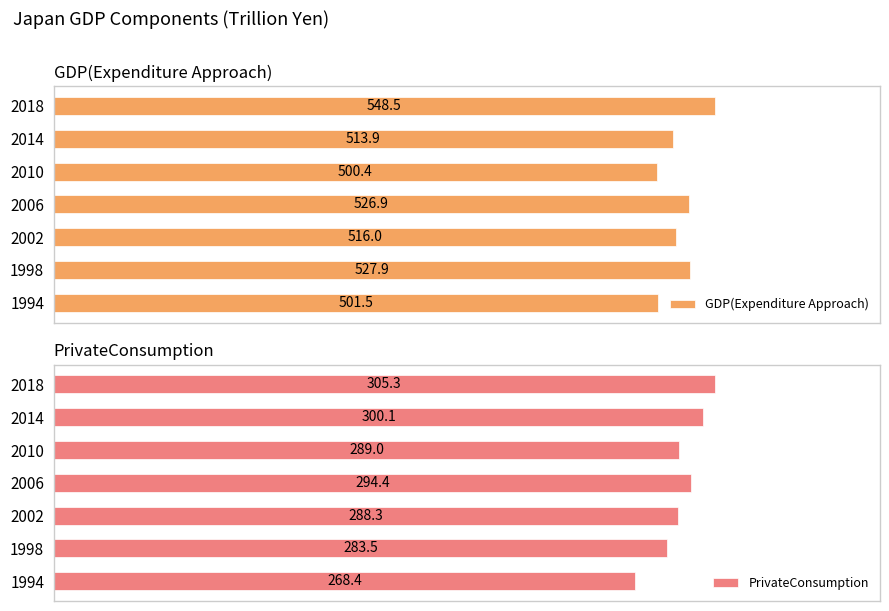

Rank the categories by GDP(Expenditure Approach) value from highest to lowest.

2018, 1998, 2006, 2002, 2014, 1994, 2010